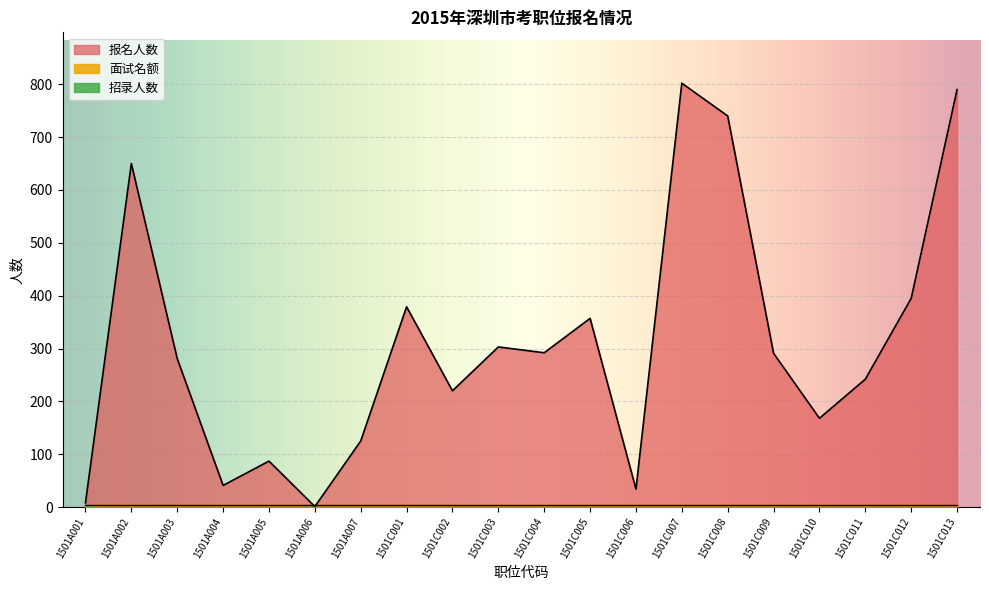

Which series has the widest spread of values?

报名人数